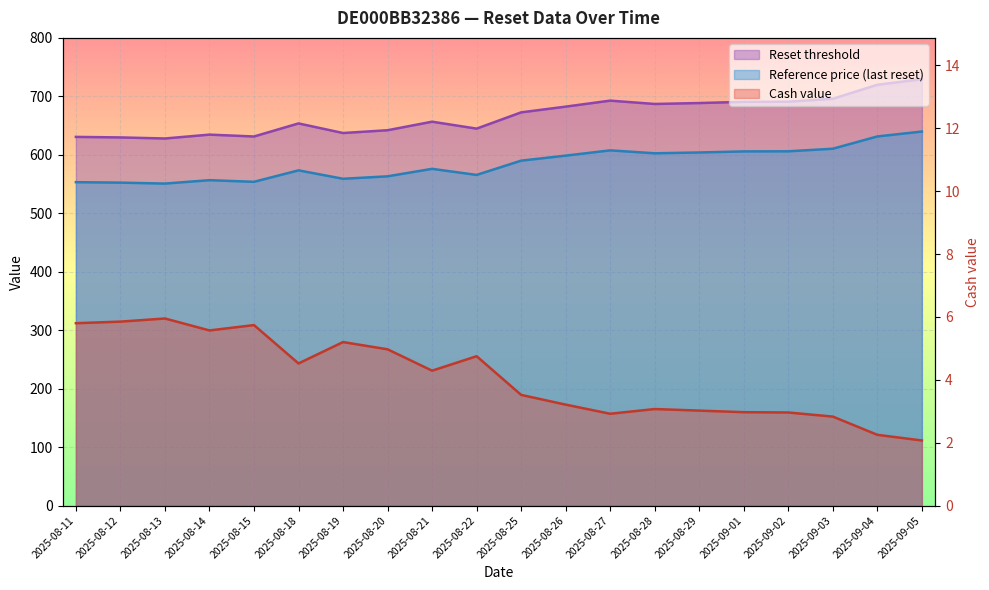

Rank the series at 2025-09-03 from highest to lowest value.

Reset threshold, Reference price, Cash value